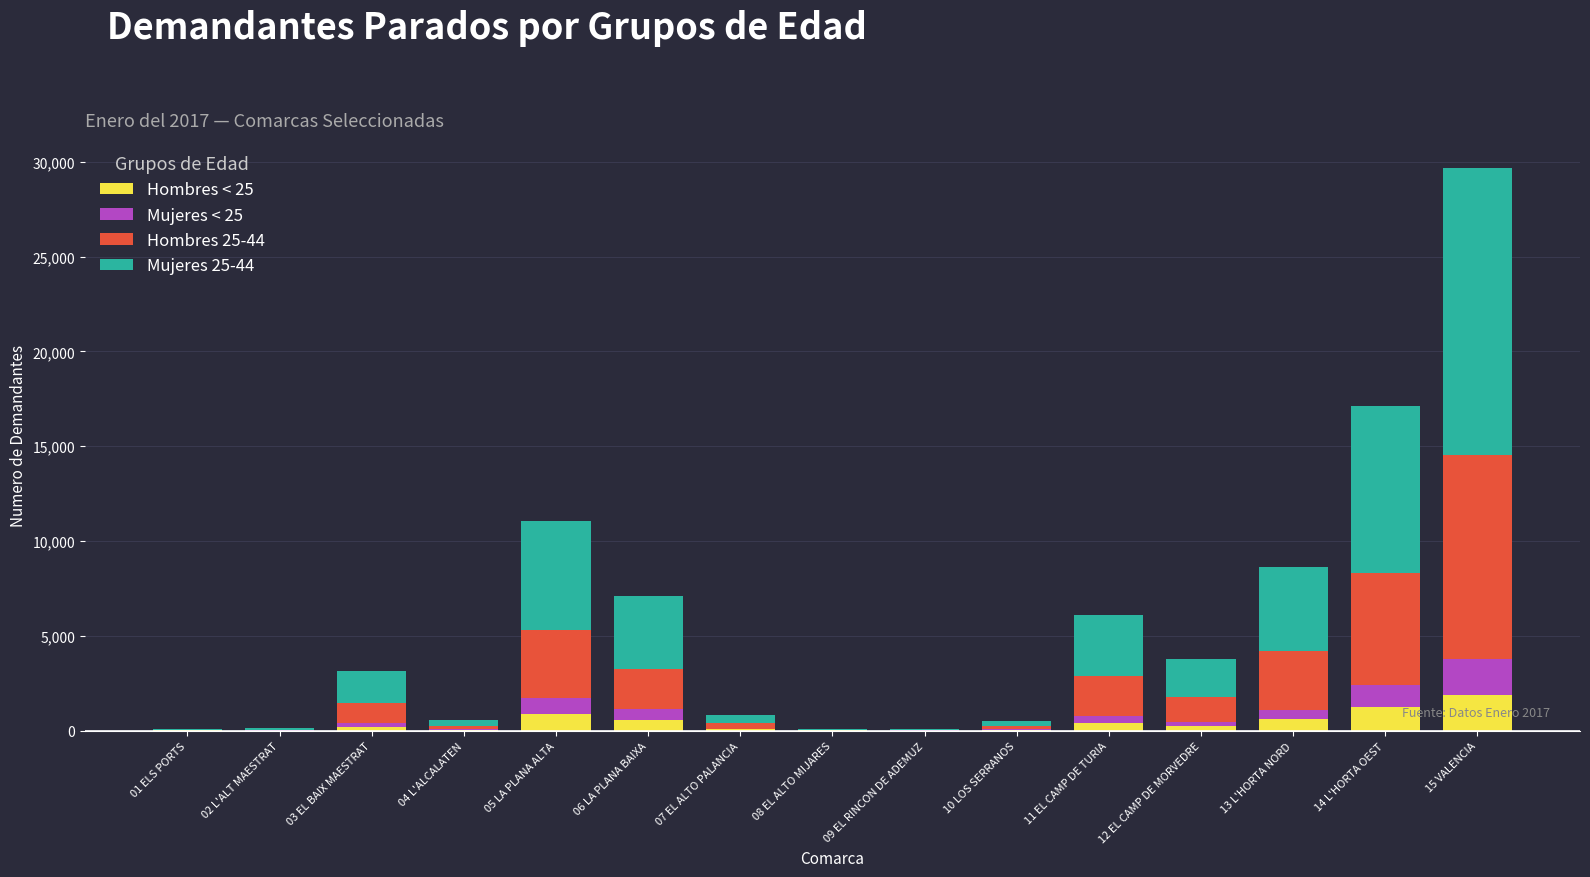

Are the bars grouped side by side (vs. stacked)?

No